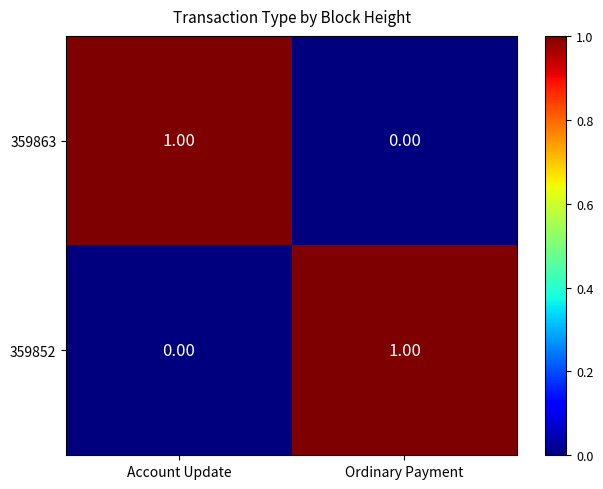

List the labels in order of 359863 value, largest first.

Account Update, Ordinary Payment